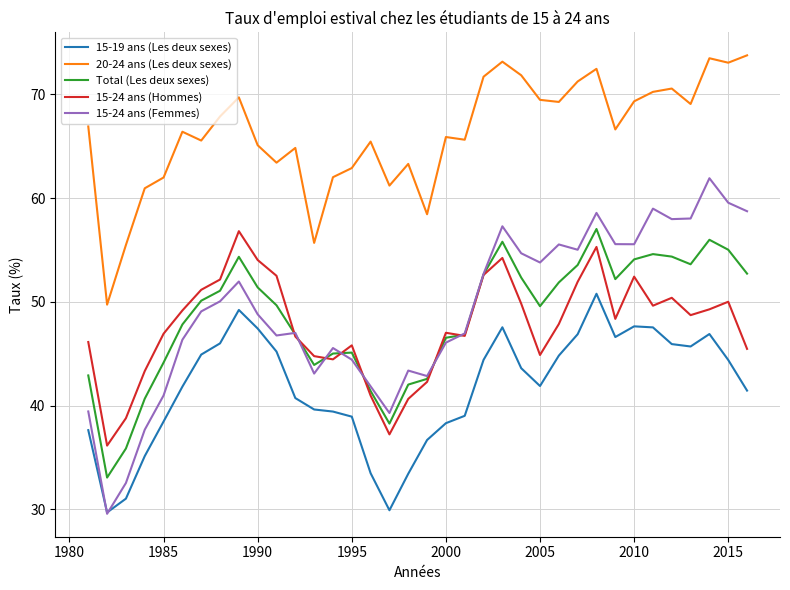

What is the highest value of the 15-24 ans (Hommes) series?

56.8